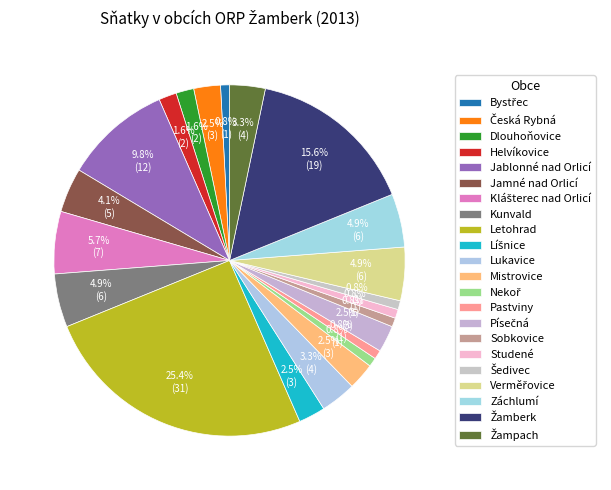

To the nearest percent, what is the average slice percentage?

5%